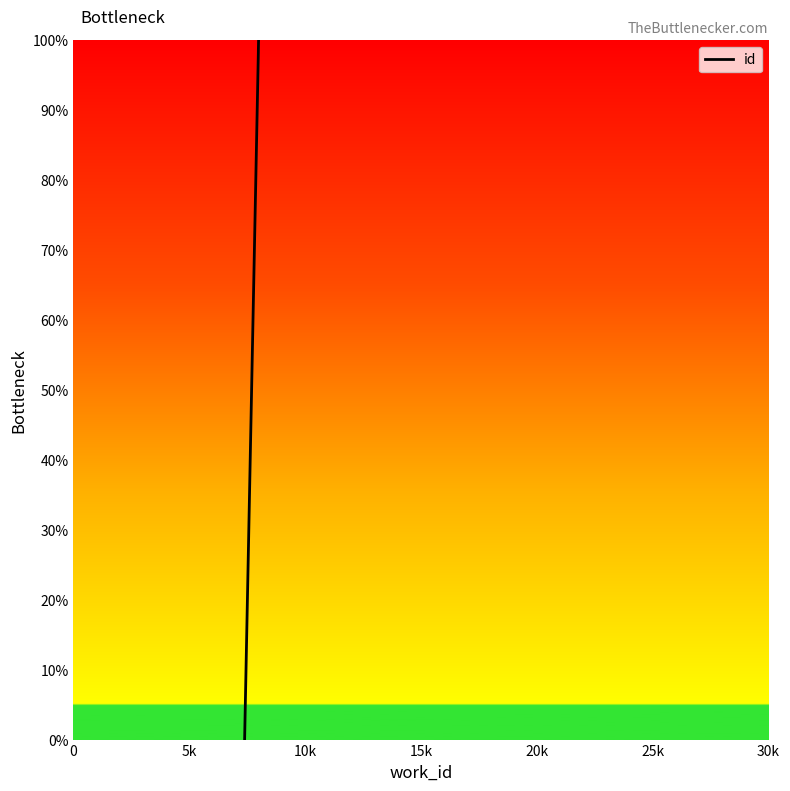

What is the sum of all values?

3.0